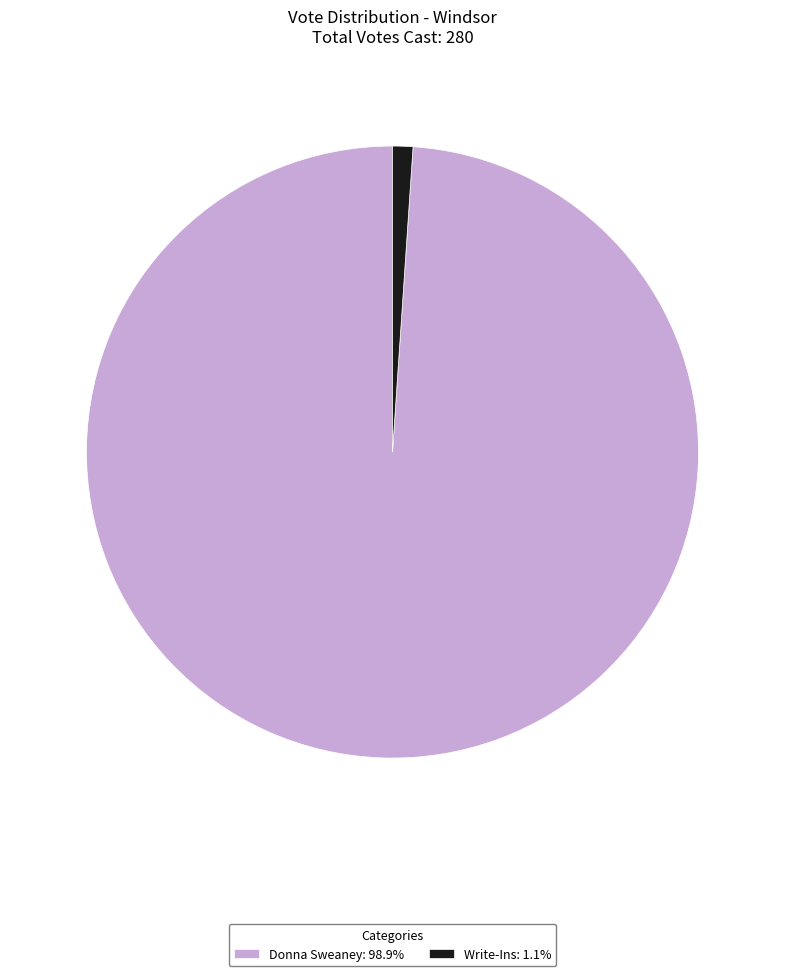

Combined, do Write-Ins: 1.1% and Donna Sweaney: 98.9% account for over 50%?

Yes